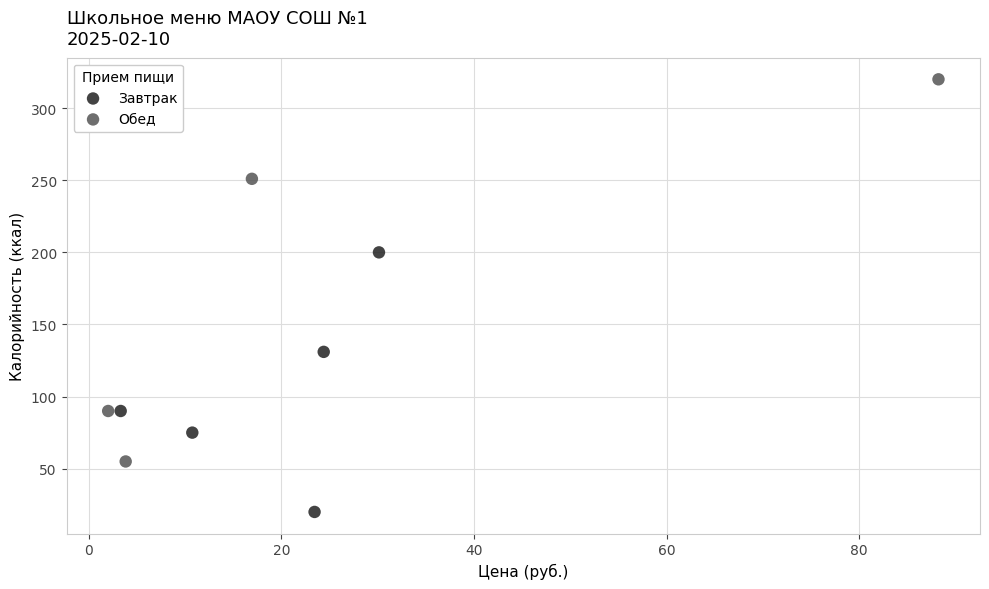

Which series has the largest Y range (max minus min)?

Обед